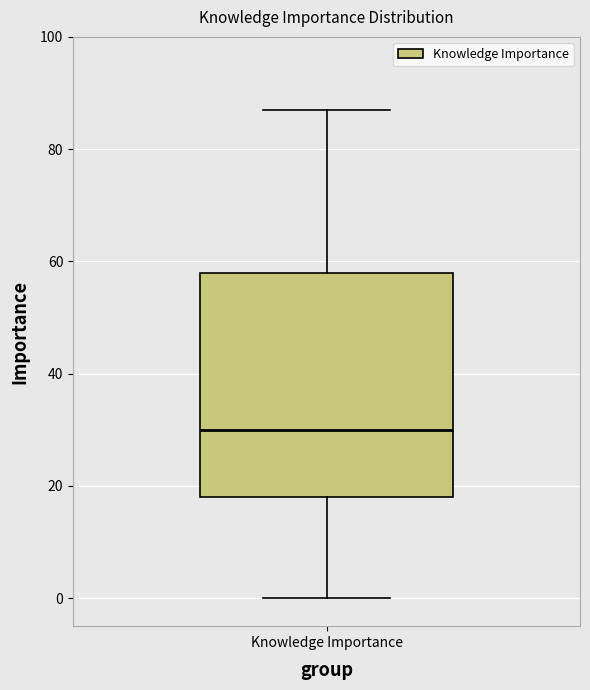

Transcribe this box plot: give where the median line is, the range the box spans, and where the two whiskers end, as read against the y-axis. The values are not printed on the chart, so give them approximately, as read against the axis.

median 30, box 18 to 58, whiskers 0 to 88